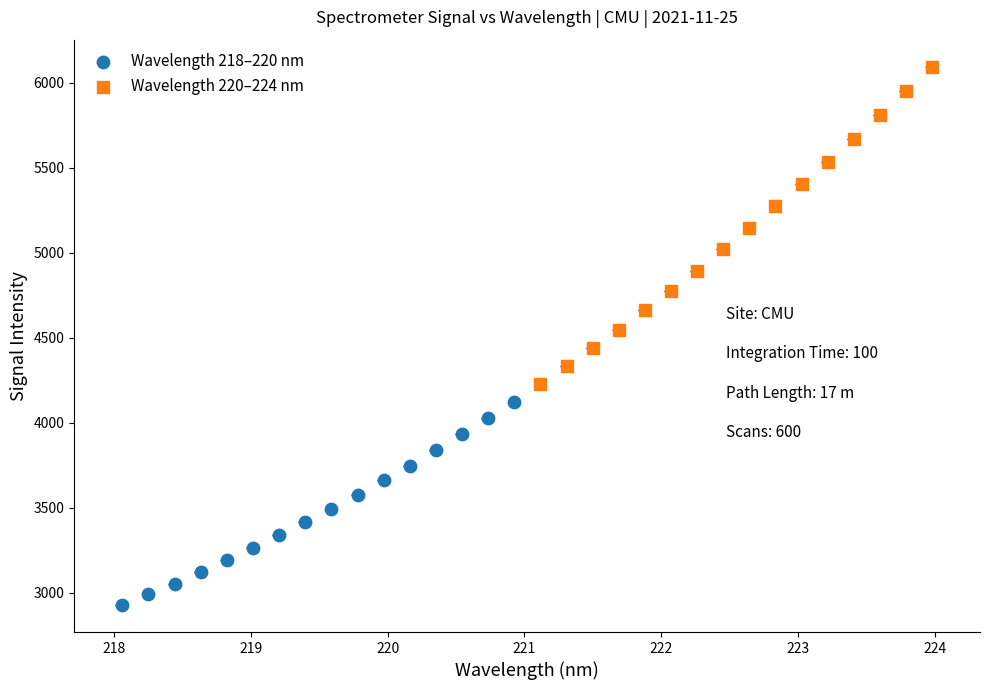

Which series contains the highest Y value?

Wavelength 220–224 nm